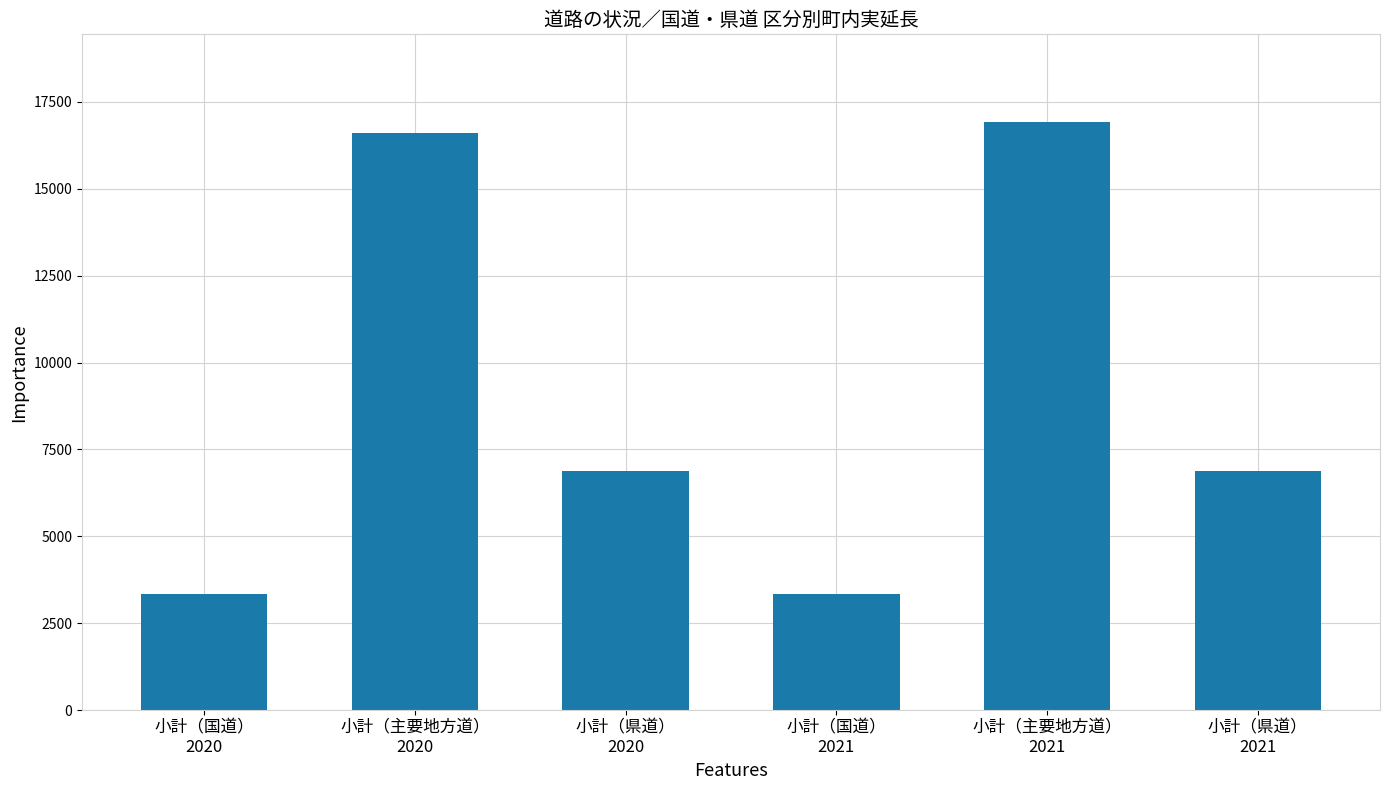

Reading left to right, transcribe all the data shown in this chart.

3331	16616	6880	3331	16908	6880